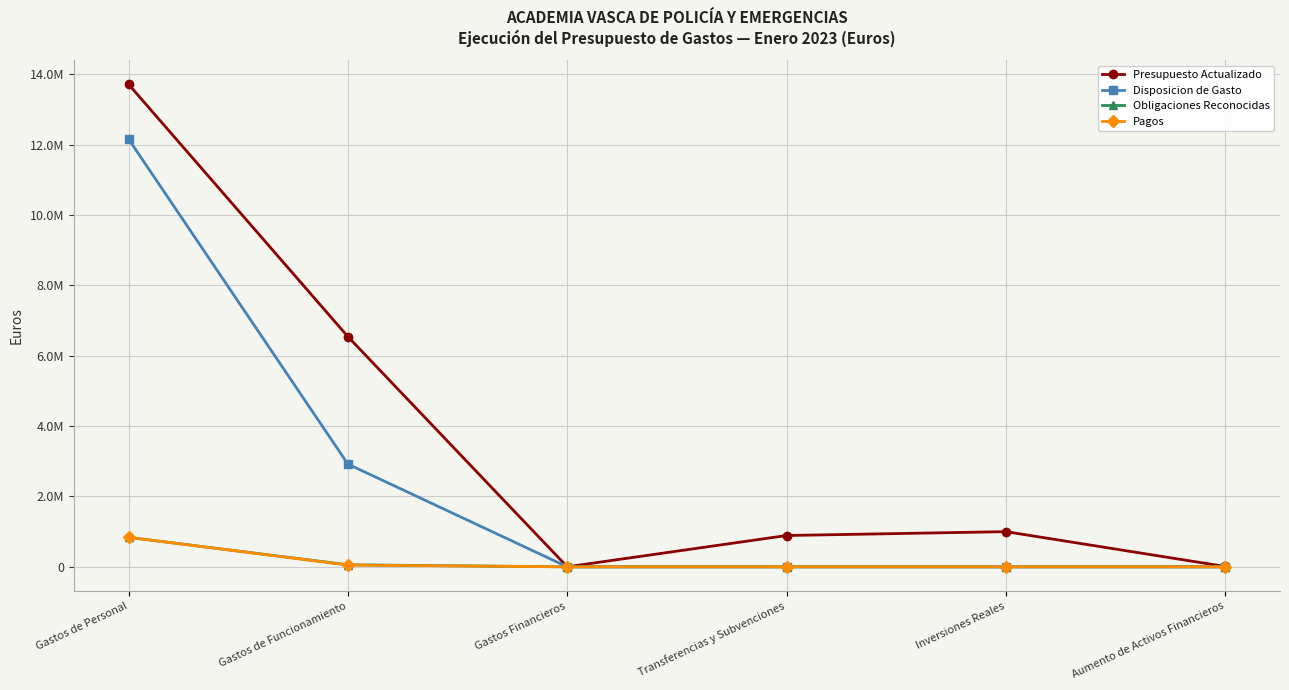

At which category is the sum across all series the highest?

Gastos de Personal